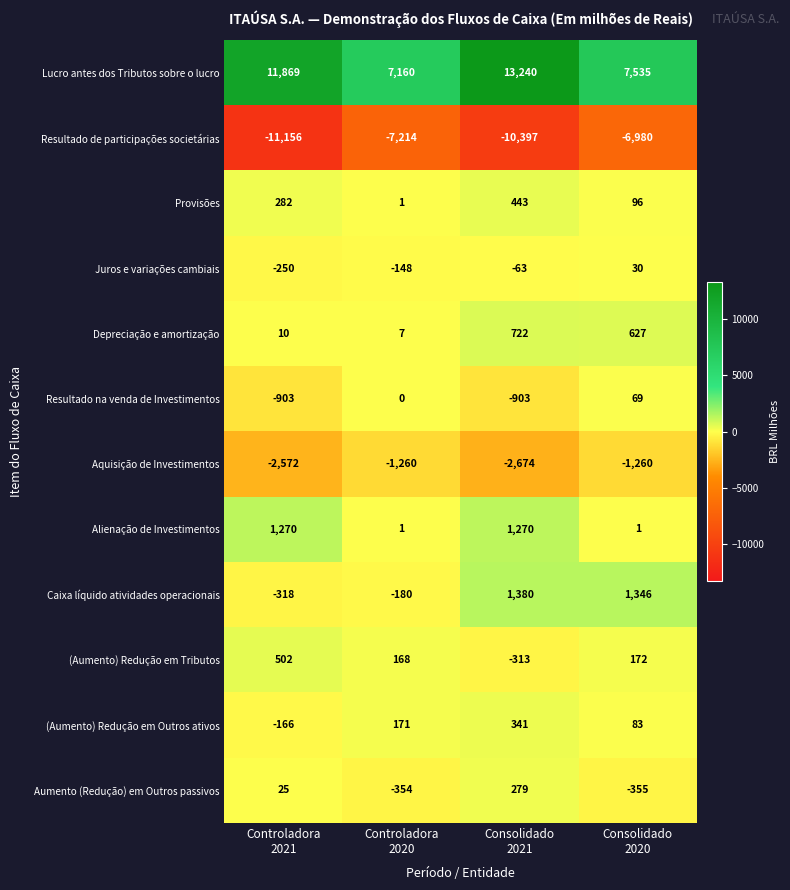

Which series has the largest total across all categories?

Lucro antes dos Tributos sobre o lucro